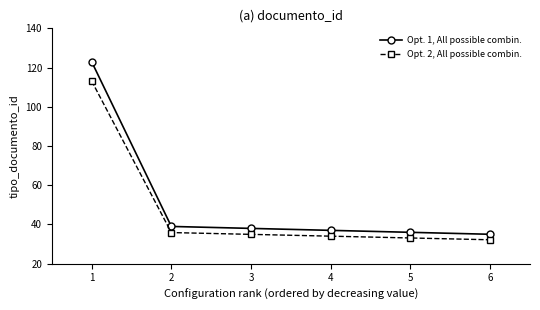

The Opt. 2, All possible combin. series shows 35.9 at 2. True or false?

True